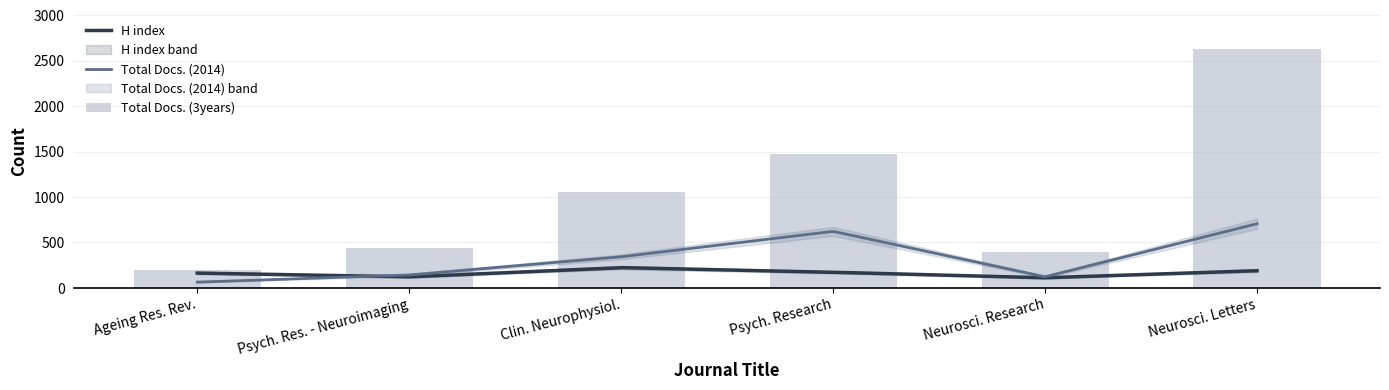

Are the bars horizontal?

No